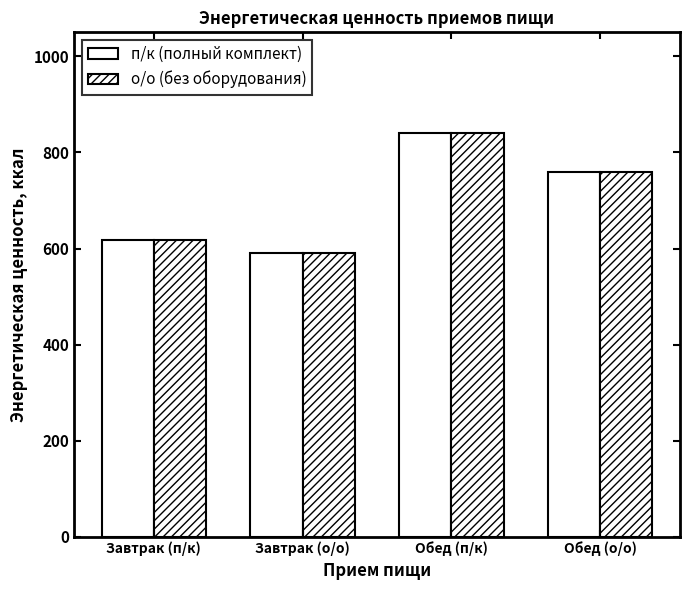

At which category is the sum across all series the highest?

Обед (п/к)